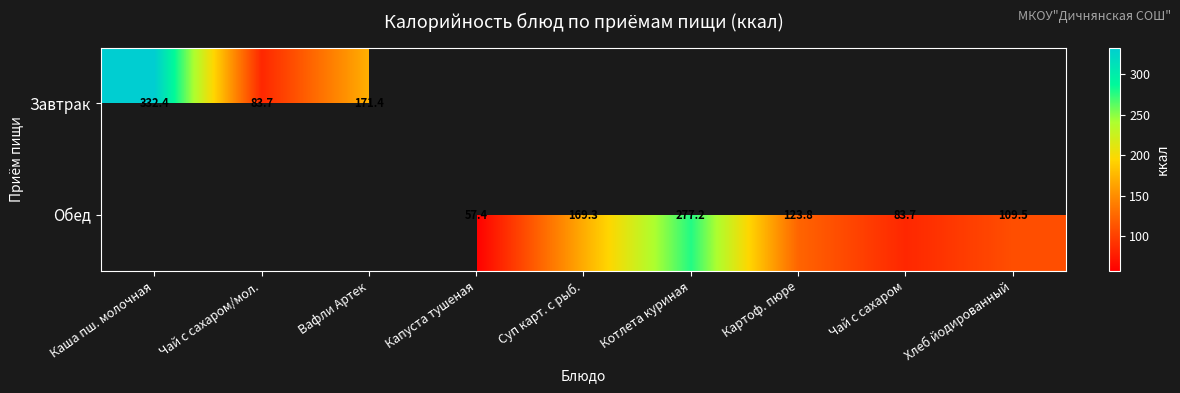

Between Капуста тушеная and Хлеб йодированный, which series saw the biggest shift?

Обед